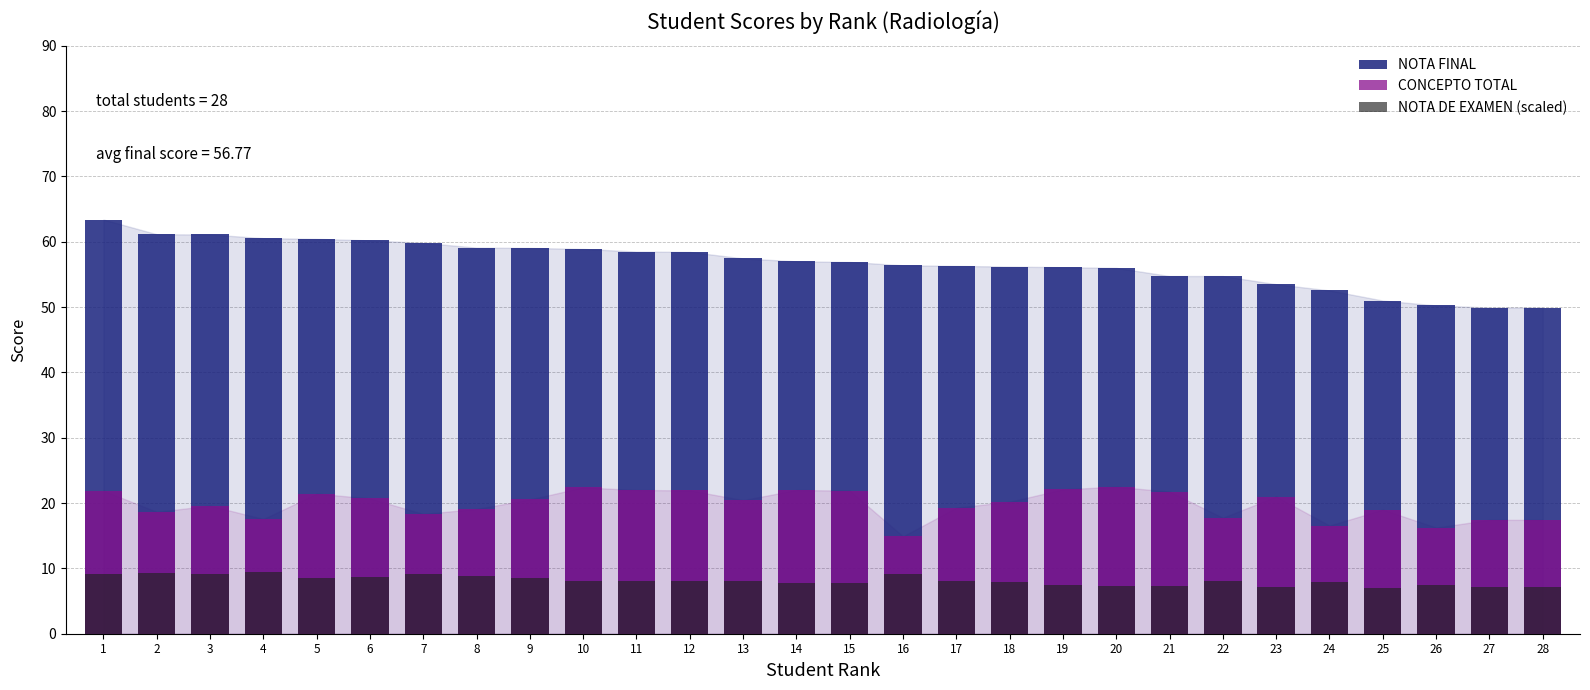

Reading right to left, transcribe all the data shown in this chart.

NOTA FINAL: 28=49.9	27=49.9	26=50.2	25=51.0	24=52.5	23=53.5	22=54.8	21=54.8	20=56.0	19=56.1	18=56.2	17=56.3	16=56.4	15=56.9	14=57.0	13=57.5	12=58.4	11=58.5	10=58.9	9=59.0	8=59.1	7=59.8	6=60.2	5=60.4	4=60.5	3=61.1	2=61.1	1=63.4
CONCEPTO TOTAL: 28=17.4	27=17.4	26=16.2	25=19.0	24=16.6	23=21.0	22=17.8	21=21.8	20=22.5	19=22.1	18=20.2	17=19.3	16=14.9	15=21.9	14=22.0	13=20.4	12=21.9	11=22.0	10=22.4	9=20.6	8=19.1	7=18.3	6=20.7	5=21.4	4=17.6	3=19.6	2=18.6	1=21.9
NOTA DE EXAMEN (scaled): 28=7.2	27=7.2	26=7.5	25=7.0	24=7.9	23=7.2	22=8.1	21=7.3	20=7.4	19=7.5	18=7.9	17=8.1	16=9.1	15=7.7	14=7.7	13=8.1	12=8.0	11=8.0	10=8.0	9=8.5	8=8.8	7=9.1	6=8.7	5=8.6	4=9.5	3=9.1	2=9.3	1=9.1